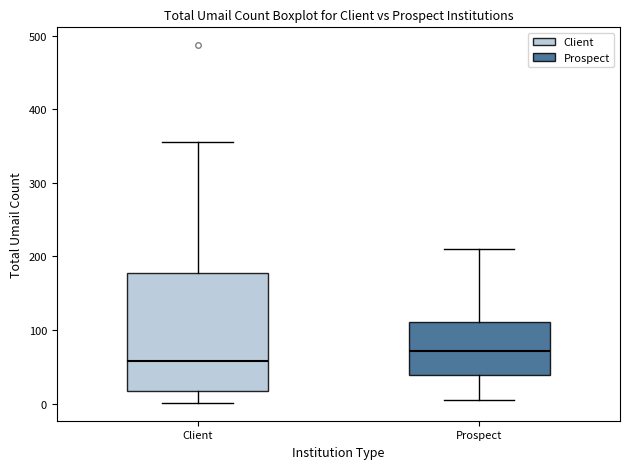

Where is the upper edge of the box for Client on the y-axis? The values are not printed on the chart, so give them approximately, as read against the axis.

180